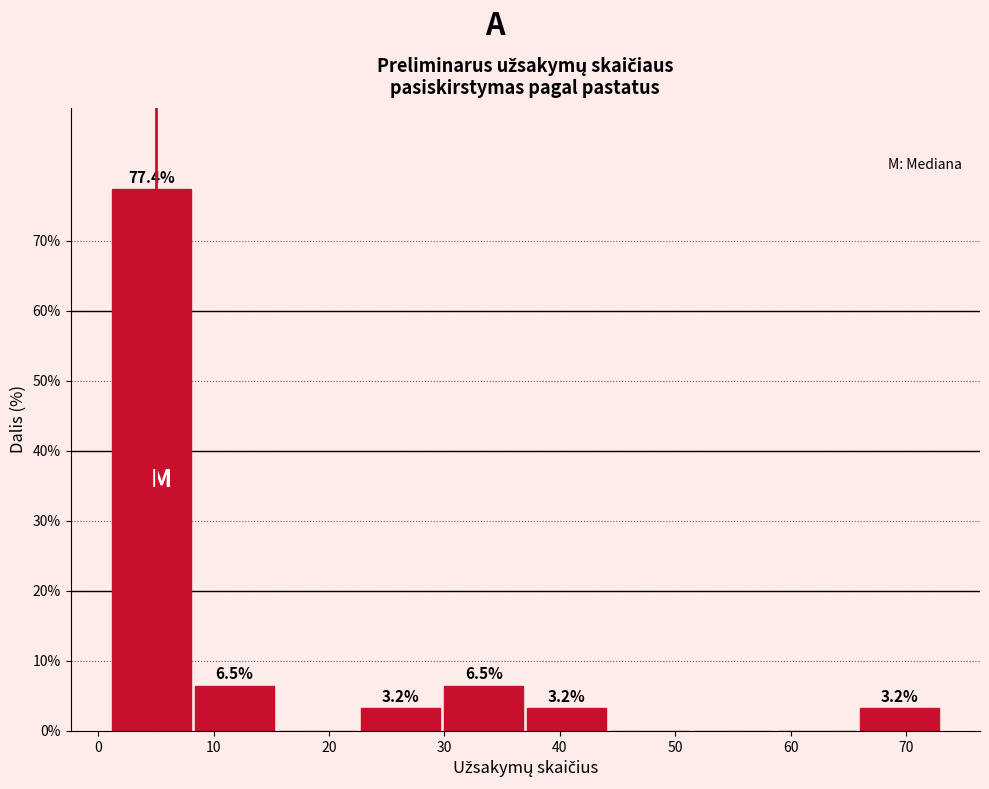

Which range on the x-axis has the tallest bar?

1.0 to 8.2